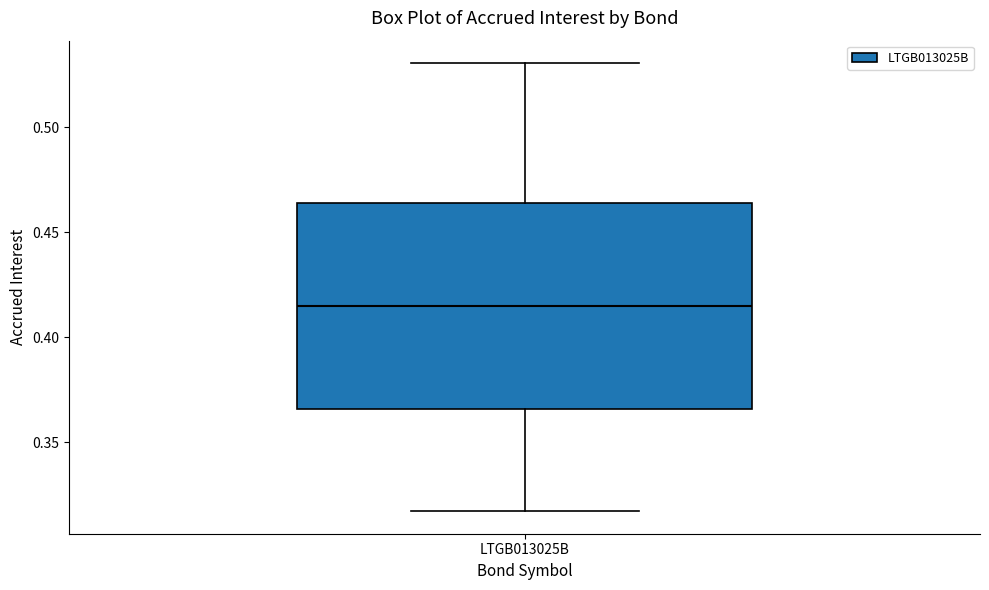

Read this box plot against the y-axis: the position of the median line, the range covered by the box, and the ends of both whiskers. The values are not printed on the chart, so give them approximately, as read against the axis.

median 0.415, box 0.365 to 0.465, whiskers 0.315 to 0.530